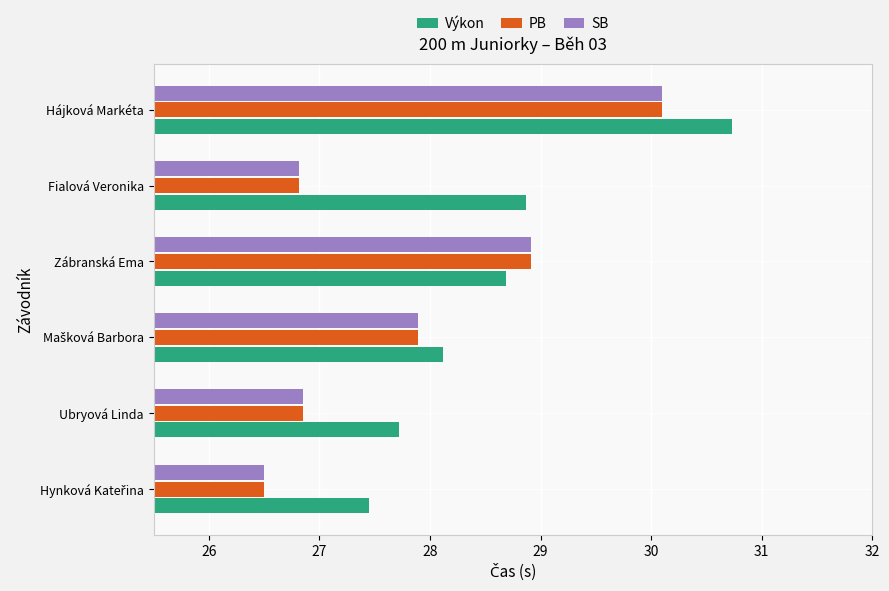

At which category does the chart reach its peak across all series?

Hájková Markéta